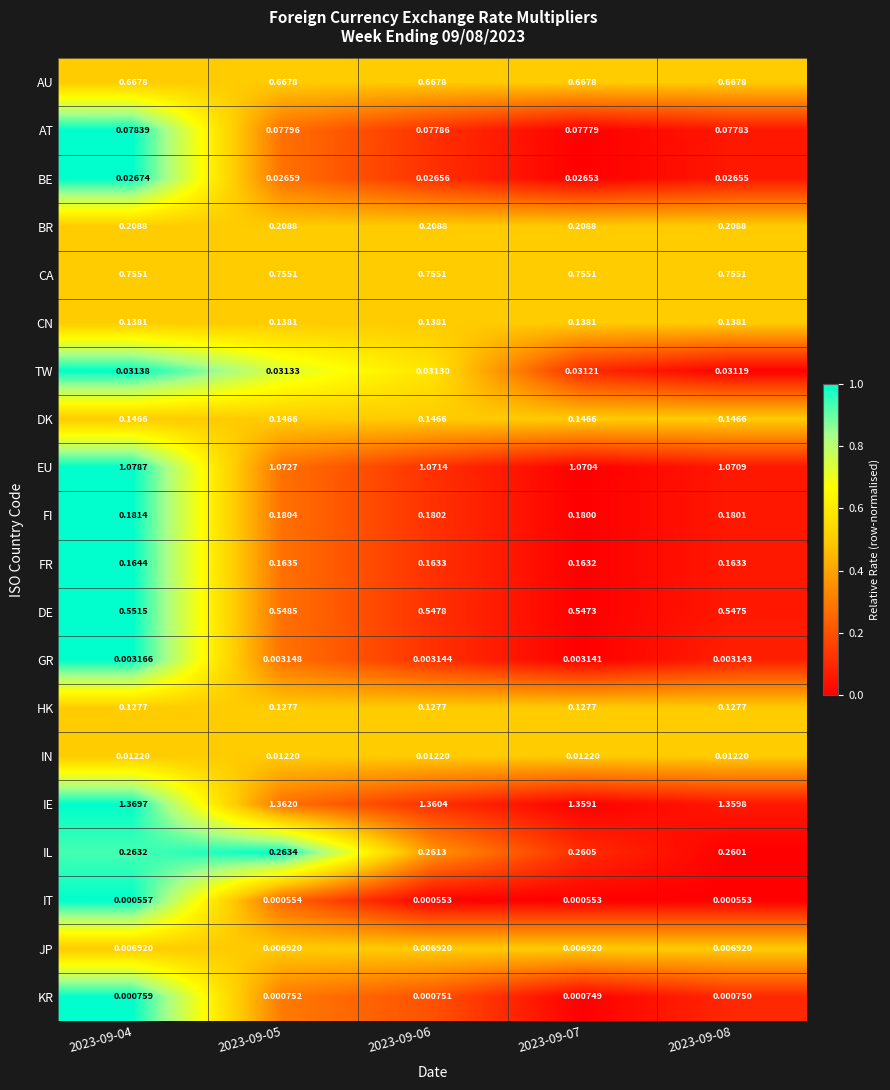

What is the total value across all series at 2023-09-05?

5.8